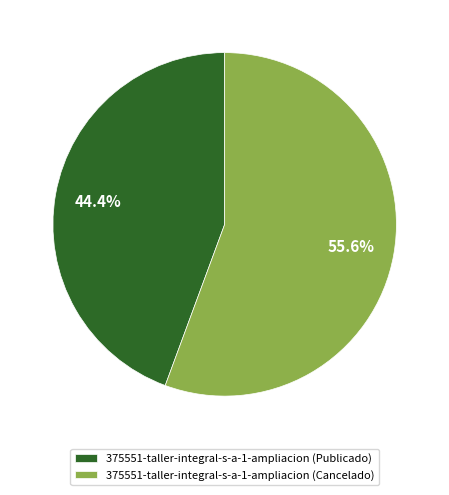

How many segments does this pie chart have?

2